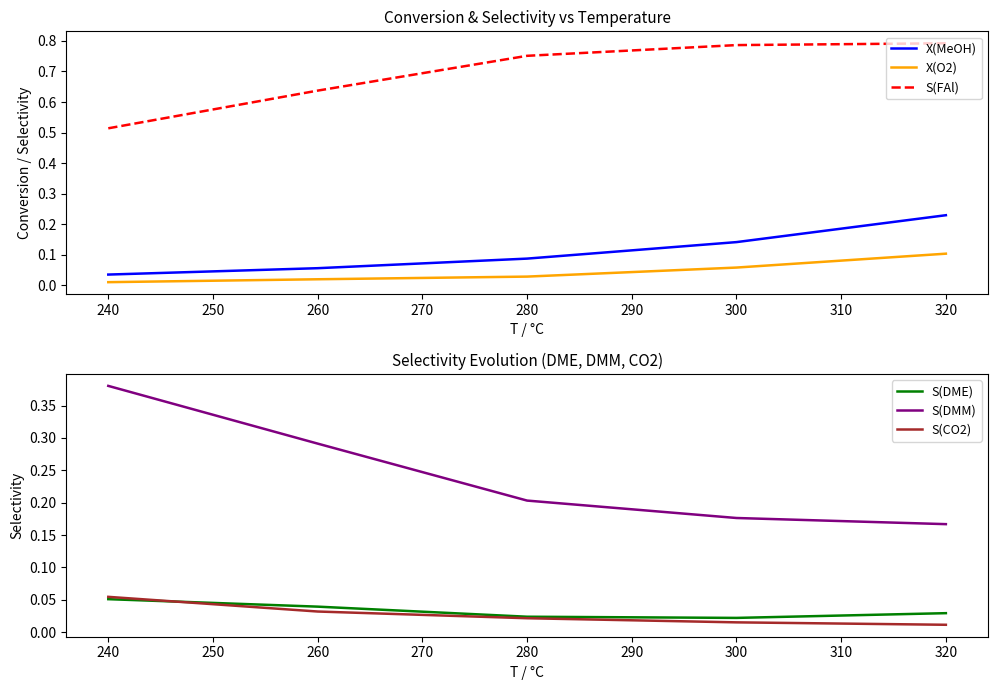

At which label does X(MeOH) reach its peak?

320